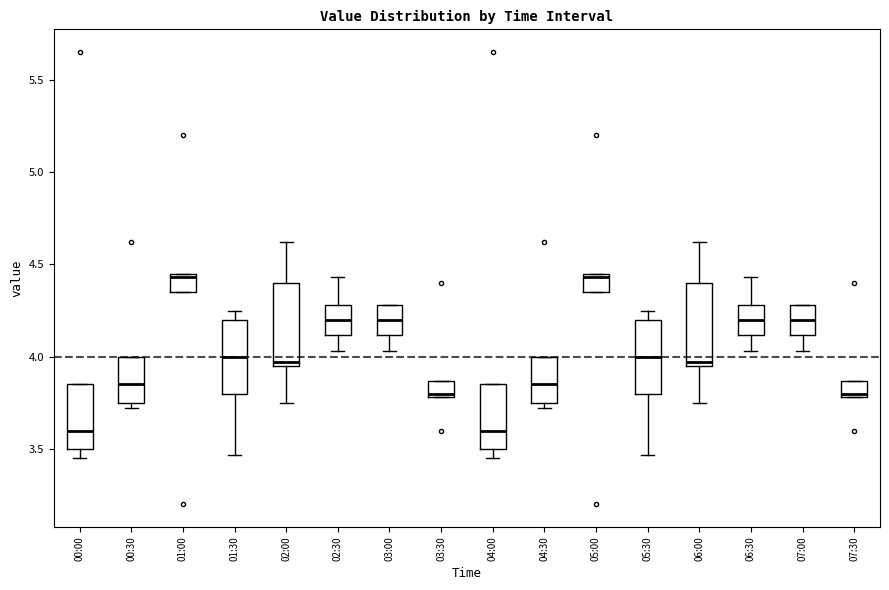

Reading left to right, read every box against the y-axis: the position of its median line, the range the box covers, and the ends of its whiskers. The values are not printed on the chart, so give them approximately, as read against the axis.

00:00: median 3.60, box 3.50 to 3.85, whiskers 3.45 to 3.85
00:30: median 3.85, box 3.75 to 4.00, whiskers 3.70 to 4.00
01:00: median 4.45 (just below the box's upper edge), box 4.35 to 4.45, whiskers 4.35 to 4.45
01:30: median 4.00, box 3.80 to 4.20, whiskers 3.45 to 4.25
02:00: median 3.95 (just above the box's lower edge), box 3.95 to 4.40, whiskers 3.75 to 4.60
02:30: median 4.20, box 4.10 to 4.30, whiskers 4.05 to 4.45
03:00: median 4.20, box 4.10 to 4.30, whiskers 4.05 to 4.30
03:30: median 3.80 (just above the box's lower edge), box 3.80 to 3.85, whiskers 3.80 to 3.85
04:00: median 3.60, box 3.50 to 3.85, whiskers 3.45 to 3.85
04:30: median 3.85, box 3.75 to 4.00, whiskers 3.70 to 4.00
05:00: median 4.45 (just below the box's upper edge), box 4.35 to 4.45, whiskers 4.35 to 4.45
05:30: median 4.00, box 3.80 to 4.20, whiskers 3.45 to 4.25
06:00: median 3.95 (just above the box's lower edge), box 3.95 to 4.40, whiskers 3.75 to 4.60
06:30: median 4.20, box 4.10 to 4.30, whiskers 4.05 to 4.45
07:00: median 4.20, box 4.10 to 4.30, whiskers 4.05 to 4.30
07:30: median 3.80 (just above the box's lower edge), box 3.80 to 3.85, whiskers 3.80 to 3.85